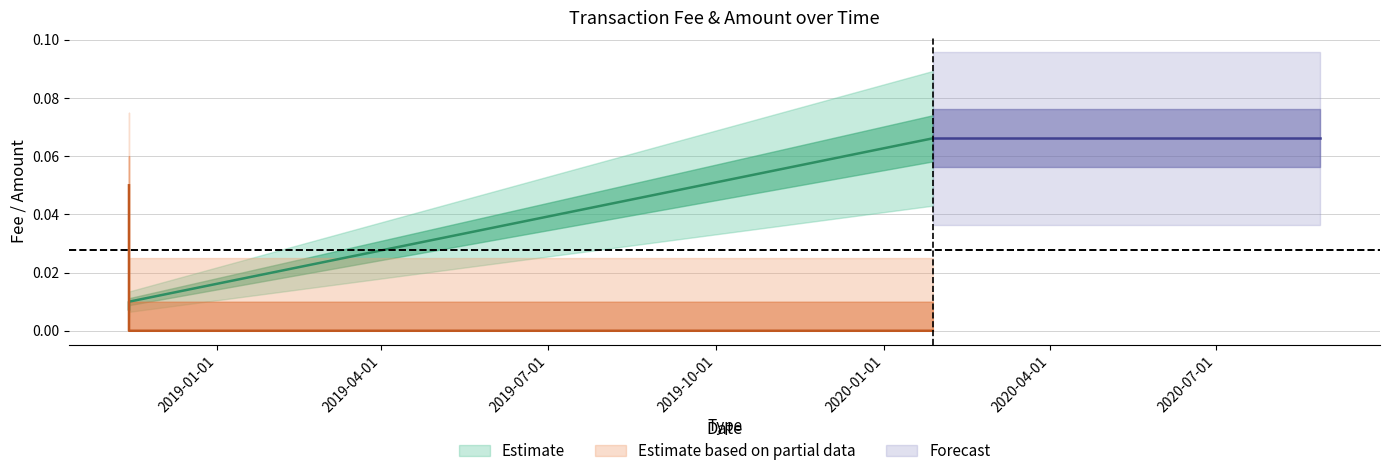

Is this an area chart (filled region under the line)?

No